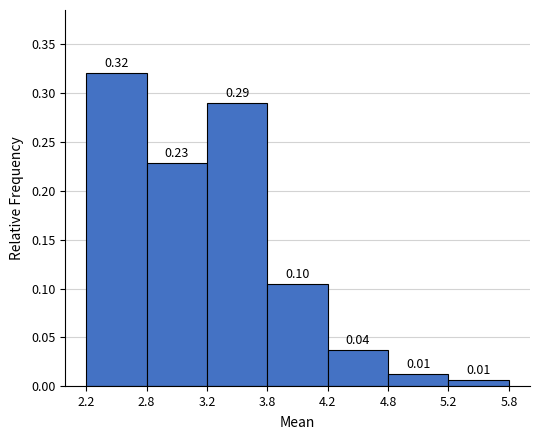

What is the sum of all values?

1.0